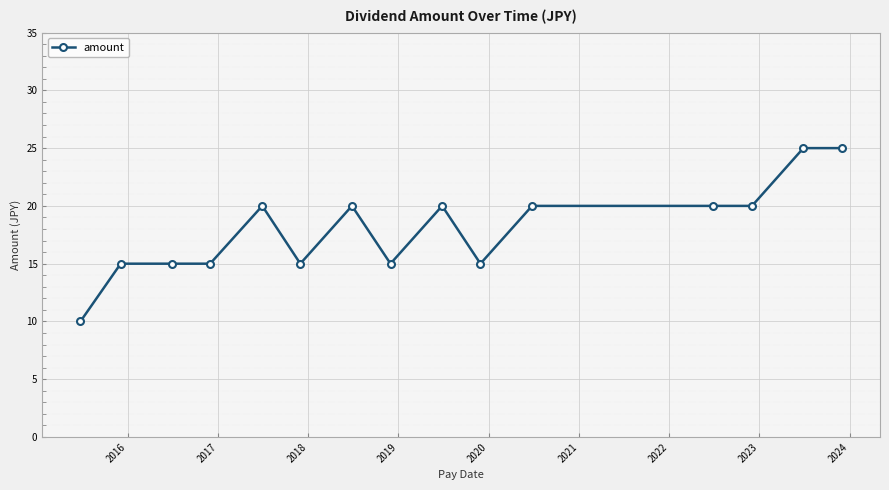

True or false: the data has more than 1 interior local peaks.

True